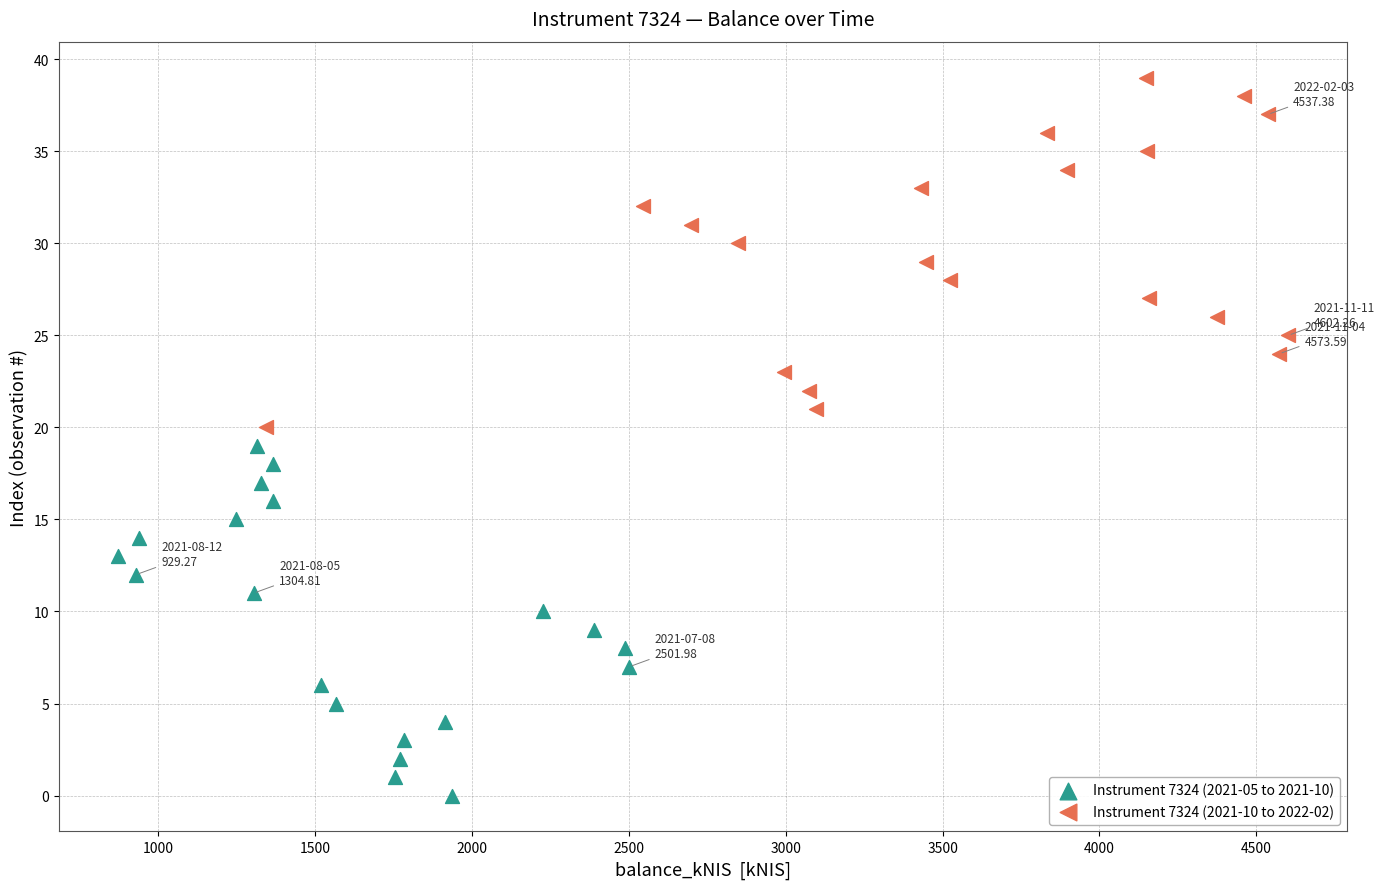

Which series reaches the minimum Y coordinate?

Instrument 7324 (2021-05 to 2021-10)